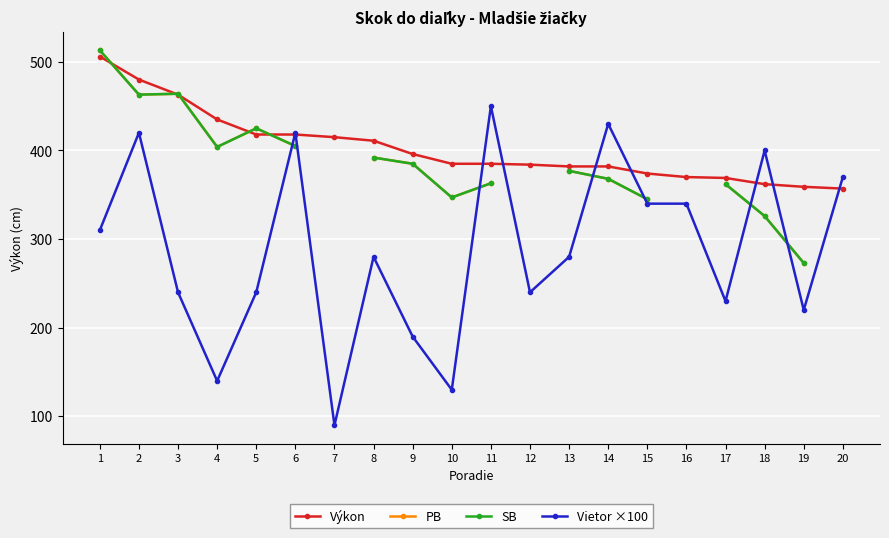

Which series has the largest total across all categories?

Výkon